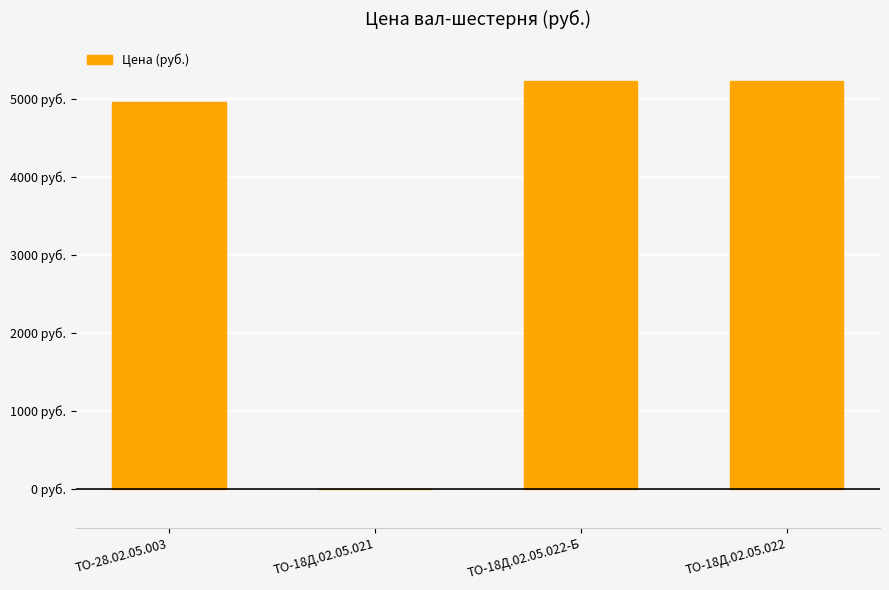

What position from the right is ТО-18Д.02.05.022?

1